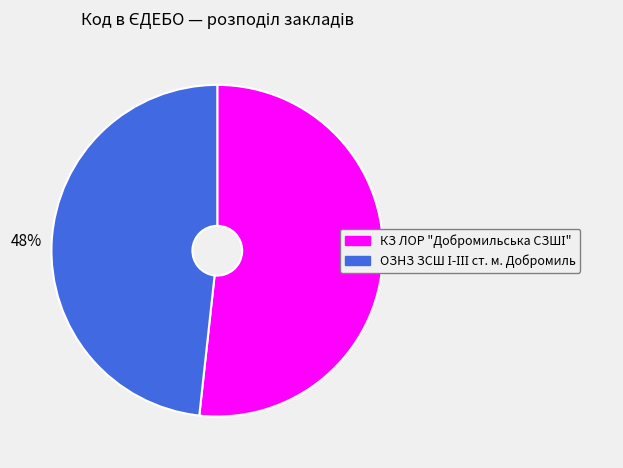

To the nearest percent, what is the average slice percentage?

50%